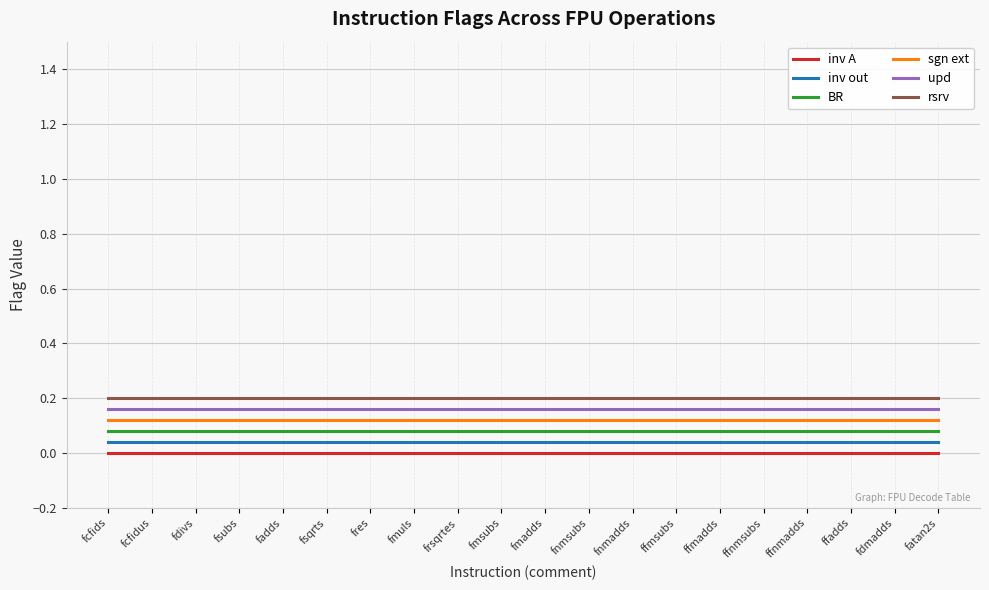

What is the maximum value shown in the chart?

0.2